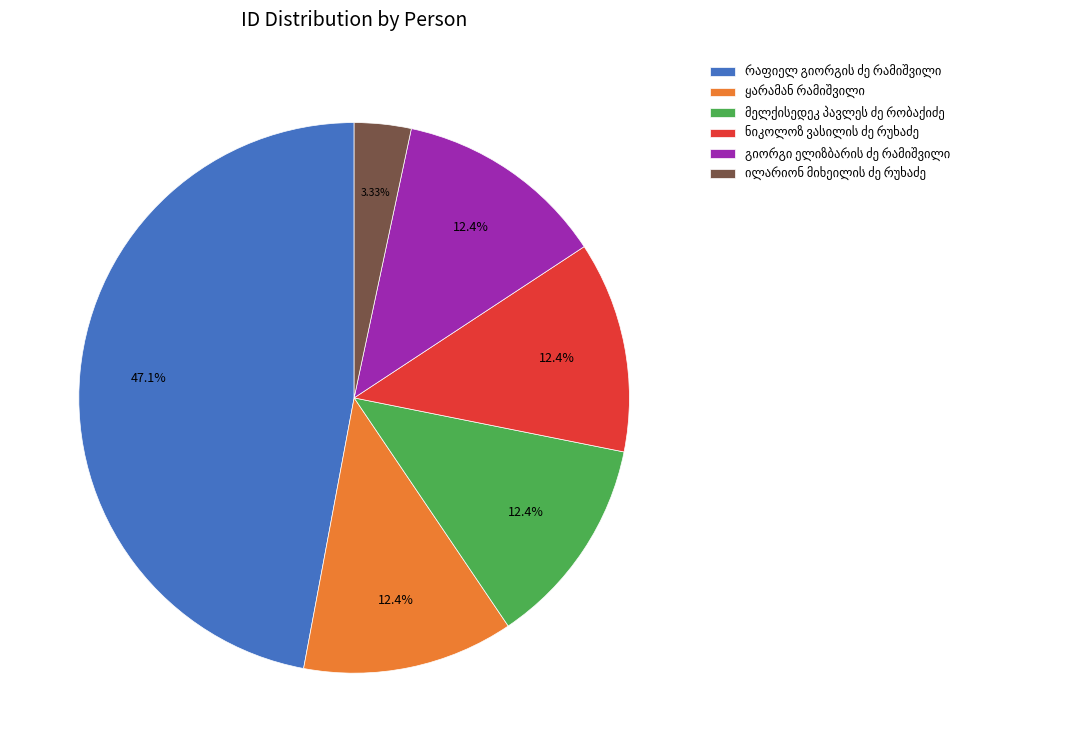

Does any single category account for the majority?

No